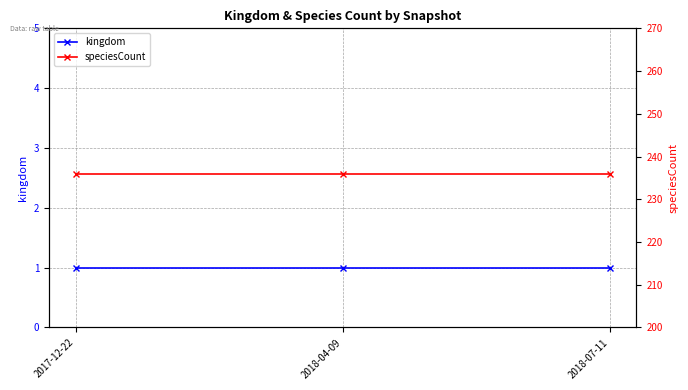

Reading right to left, transcribe all the data shown in this chart.

kingdom: 1	1	1
speciesCount: 236	236	236